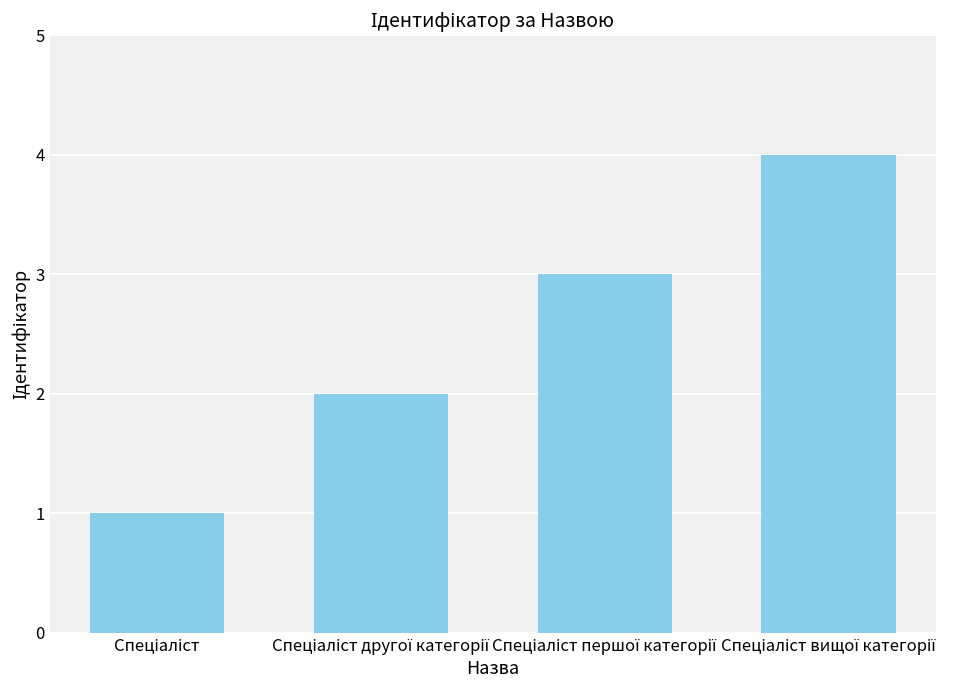

What is the sum of all values?

10